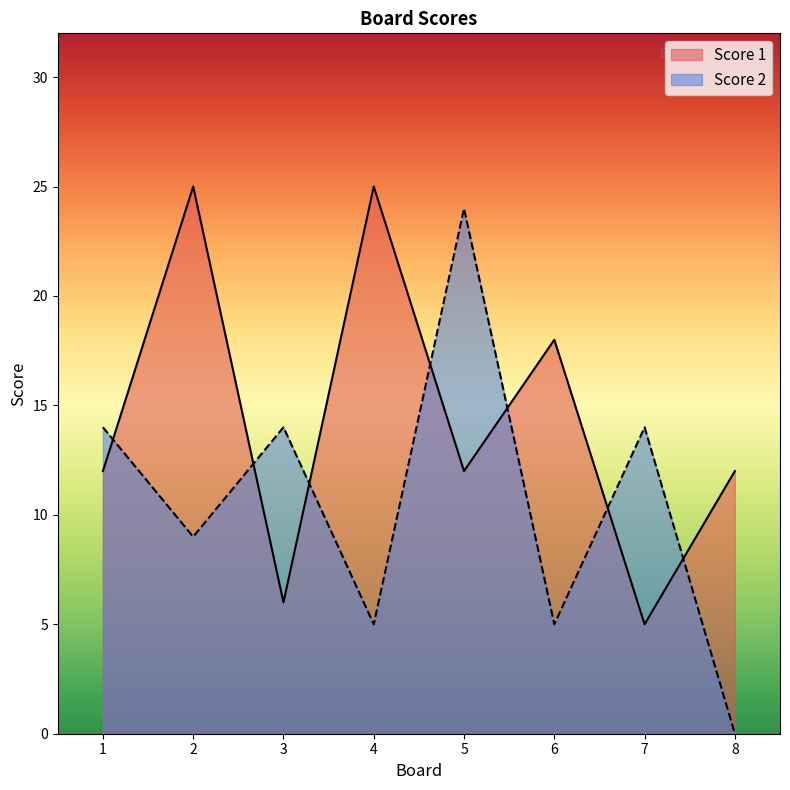

What is the difference between the second highest and minimum values in the Score 2 series?

14